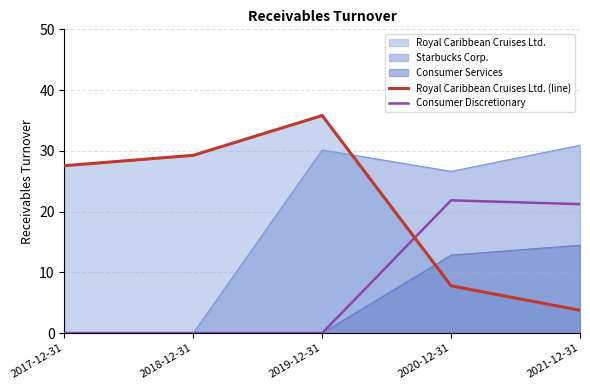

What is the sum of all Consumer Discretionary values?

43.1